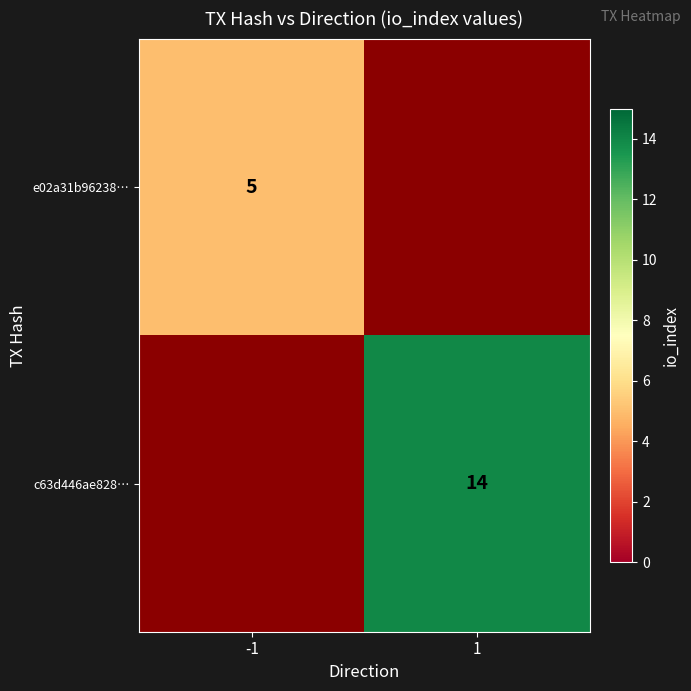

The value of c63d446ae828… at 1 is 14. True or false?

True